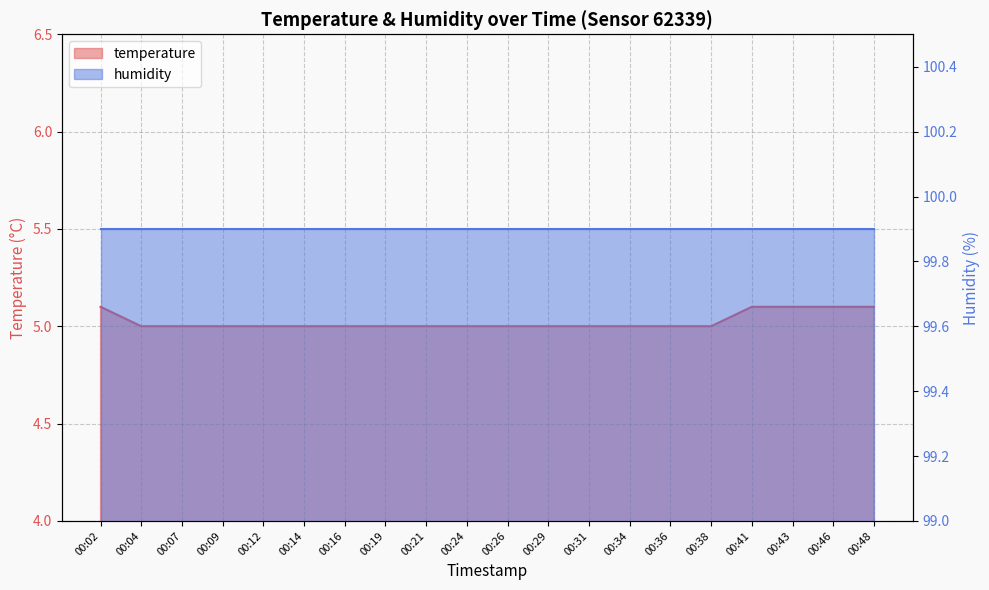

What is the average value?

5.0